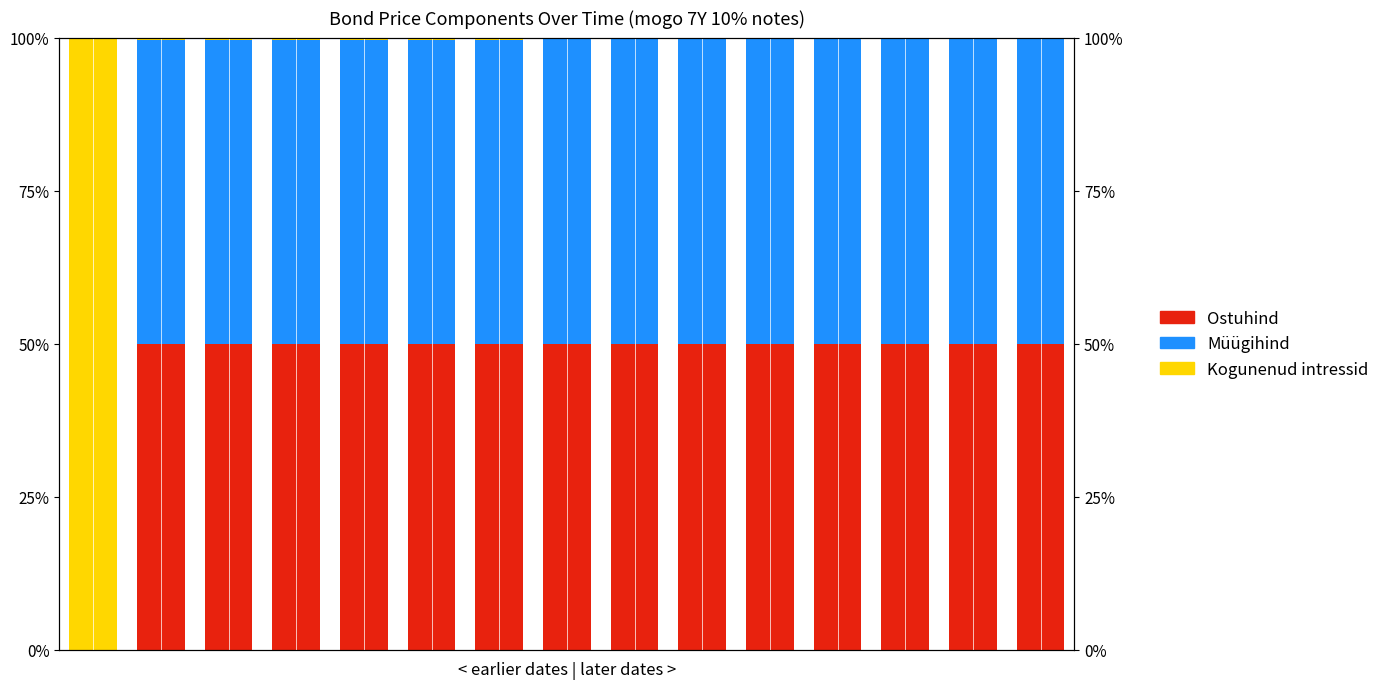

Reading right to left, transcribe all the data shown in this chart.

Ostuhind: 50.0	50.0	50.0	50.0	50.0	50.0	50.0	50.0	50.0	50.0	50.0	50.0	50.0	50.0	0.0
Müügihind: 49.8	49.8	49.8	49.8	49.8	49.7	49.7	49.7	49.7	49.7	49.6	49.6	49.6	49.6	0.0
Kogunenud intressid: 0.2	0.2	0.2	0.2	0.2	0.3	0.3	0.3	0.3	0.3	0.4	0.4	0.4	0.4	100.0